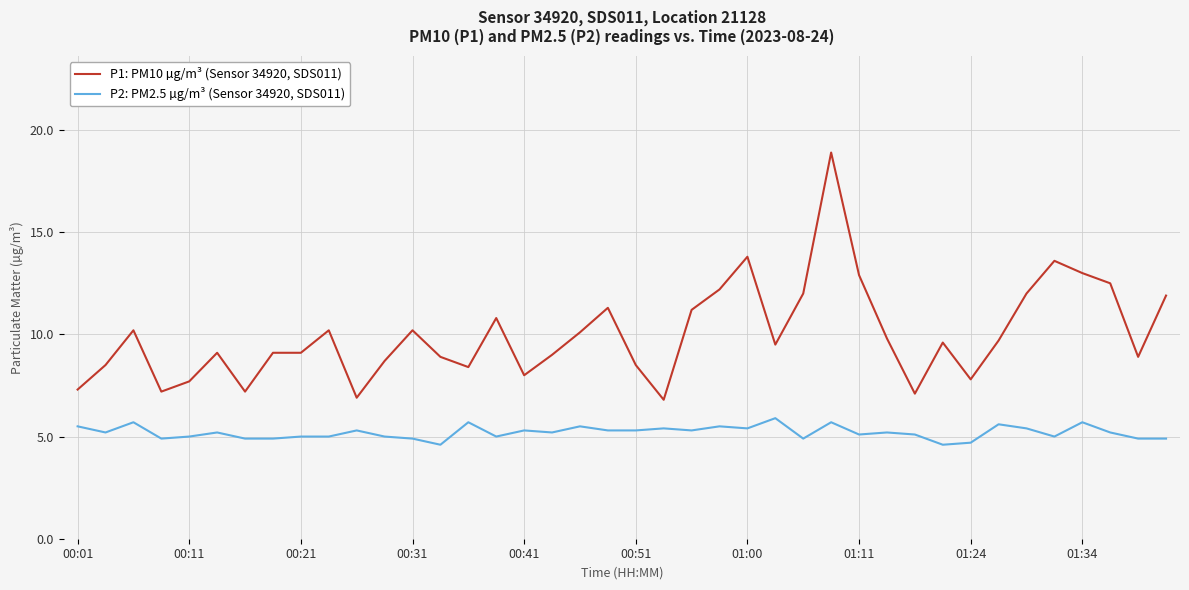

Which series has the largest total across all categories?

P1: PM10 µg/m³ (Sensor 34920, SDS011)